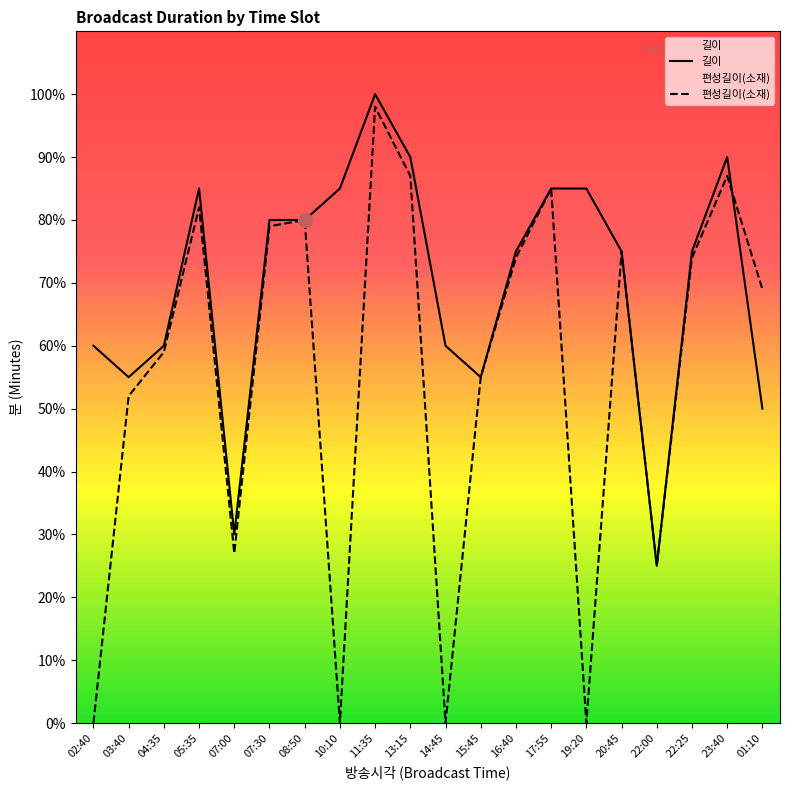

Reading left to right, extract all data points from this chart.

길이: 02:40=60	03:40=55	04:35=60	05:35=85	07:00=30	07:30=80	08:50=80	10:10=85	11:35=100	13:15=90	14:45=60	15:45=55	16:40=75	17:55=85	19:20=85	20:45=75	22:00=25	22:25=75	23:40=90	01:10=50
편성길이(소재): 02:40=0	03:40=52	04:35=59	05:35=82	07:00=27	07:30=79	08:50=80	10:10=0	11:35=98	13:15=87	14:45=0	15:45=55	16:40=74	17:55=85	19:20=0	20:45=75	22:00=25	22:25=74	23:40=87	01:10=69